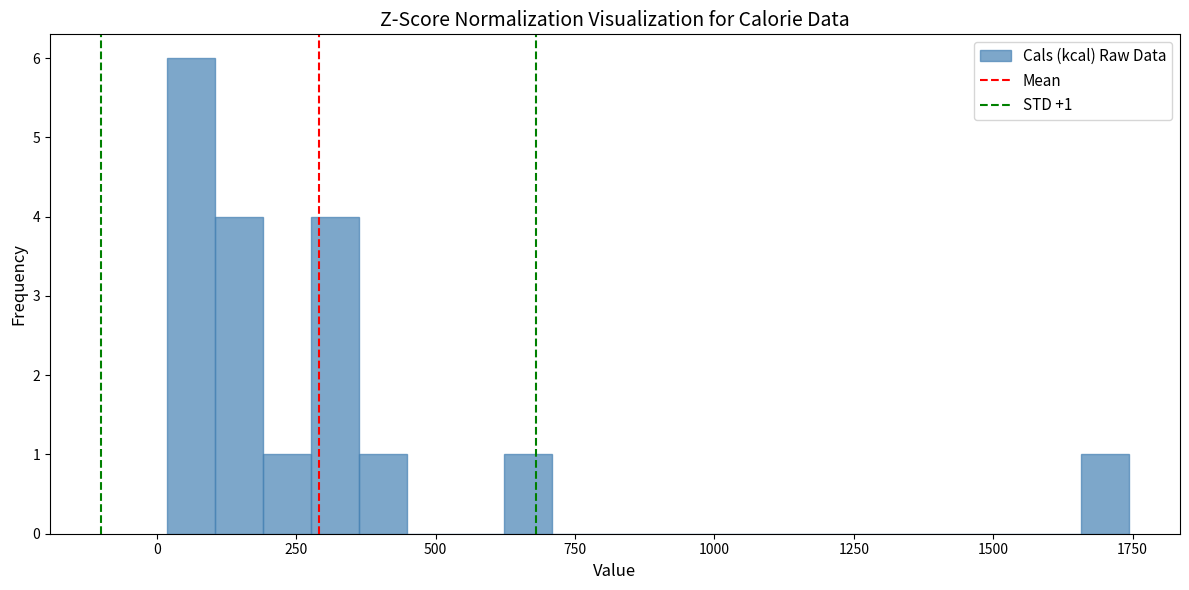

Around what value on the x-axis is the tallest bar? Give the approximate position of its centre, as read against the axis.

50